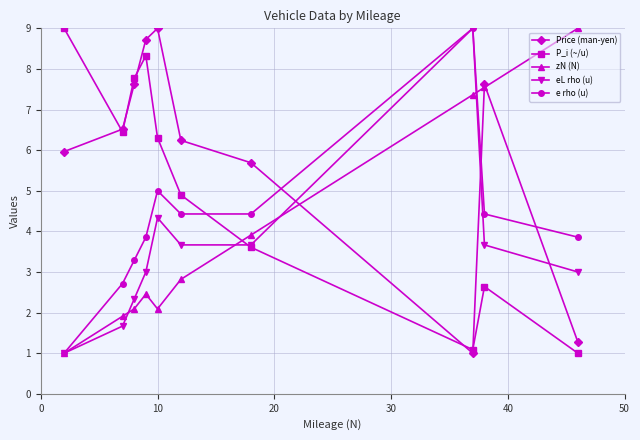

What is the greatest value displayed?

9.0